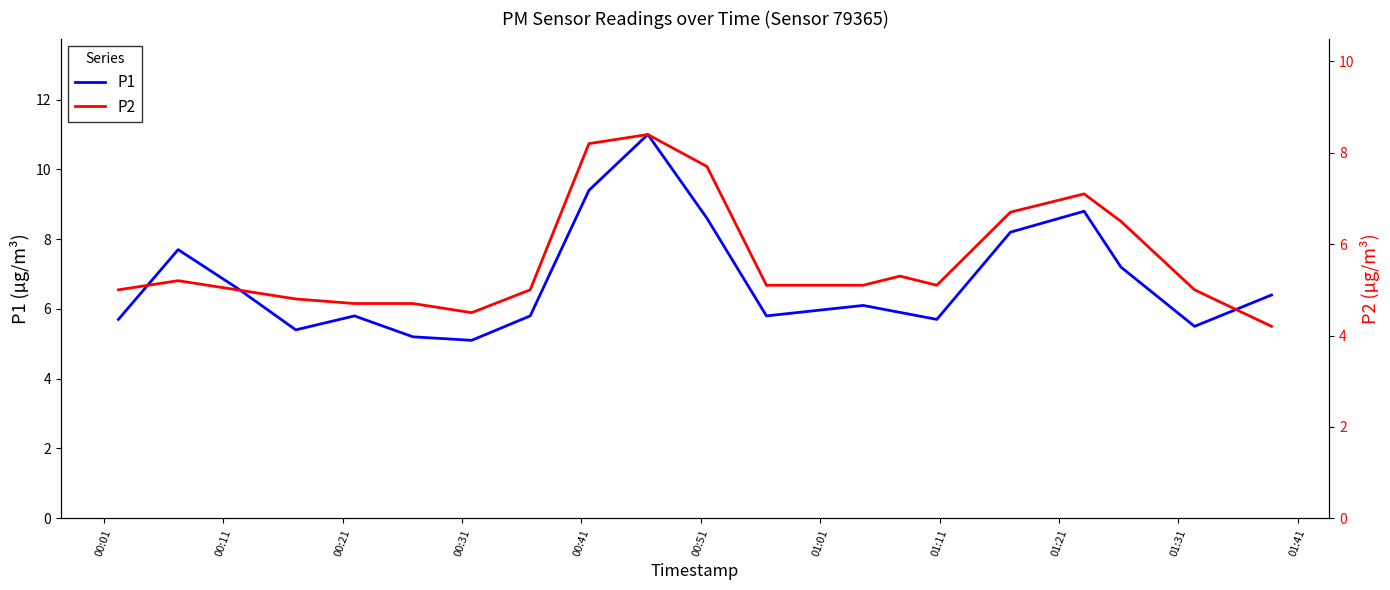

Reading right to left, transcribe all the data shown in this chart.

P1: 6.4	5.5	7.2	8.8	8.2	5.7	5.9	6.1	5.8	8.6	11.0	9.4	5.8	5.1	5.2	5.8	5.4	6.6	7.7	5.7
P2: 4.2	5.0	6.5	7.1	6.7	5.1	5.3	5.1	5.1	7.7	8.4	8.2	5.0	4.5	4.7	4.7	4.8	5.0	5.2	5.0